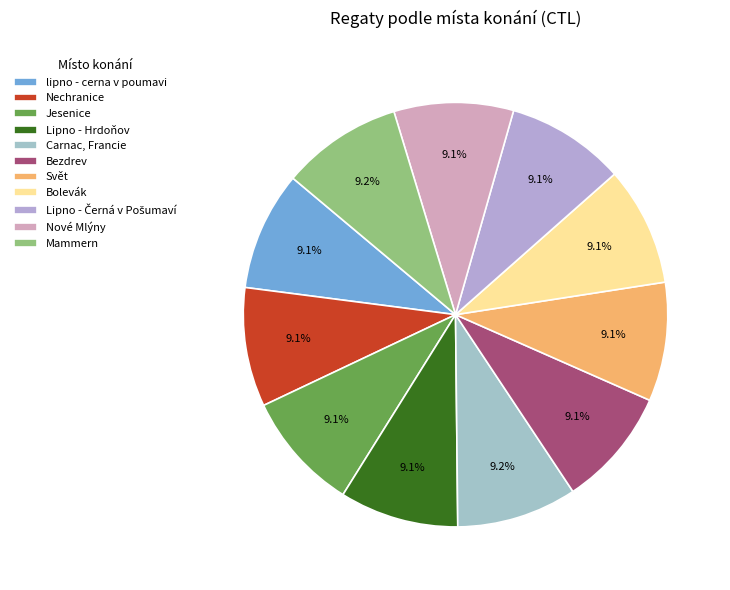

Which slice is the smallest?

Lipno - Černá v Pošumaví